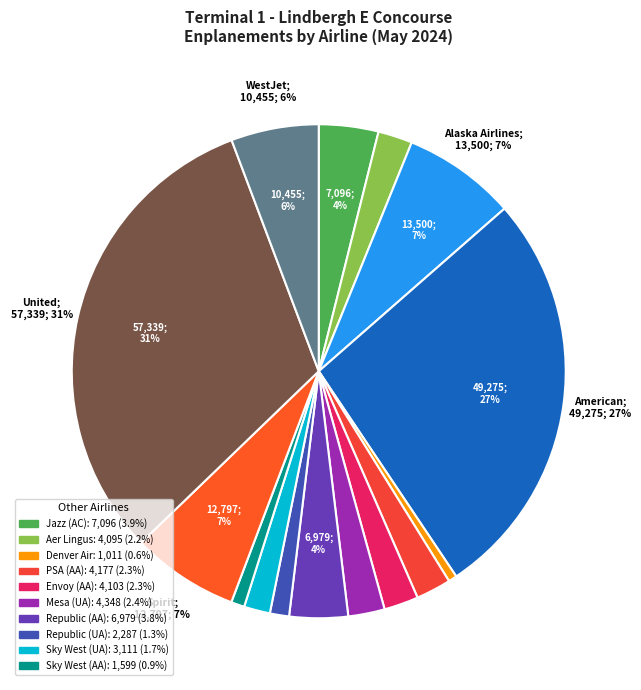

Which slice is the largest?

United